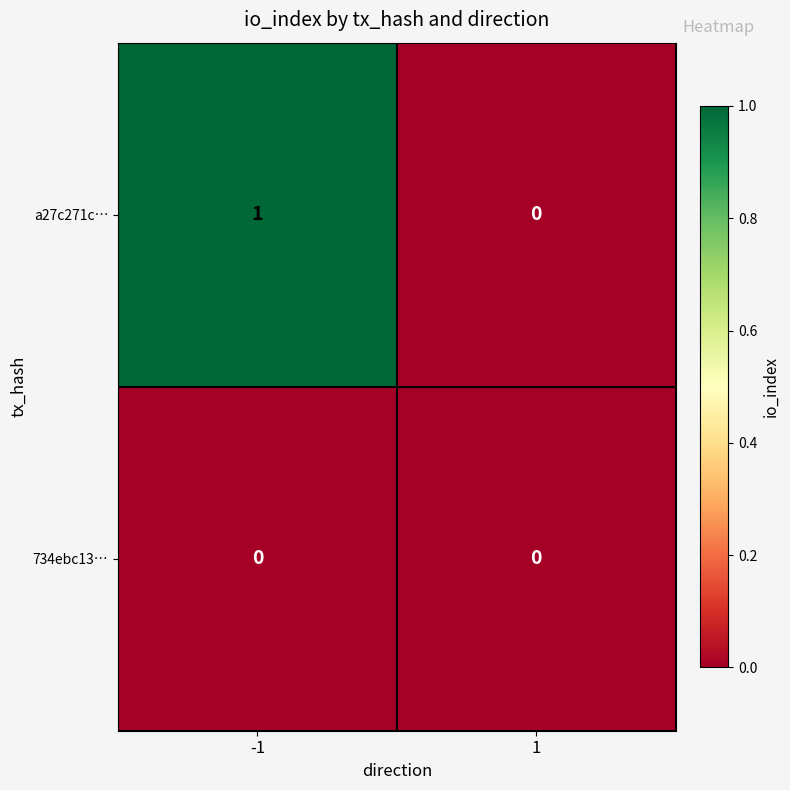

Is the value of a27c271c… at -1 greater than the value of 734ebc13… at 1?

Yes